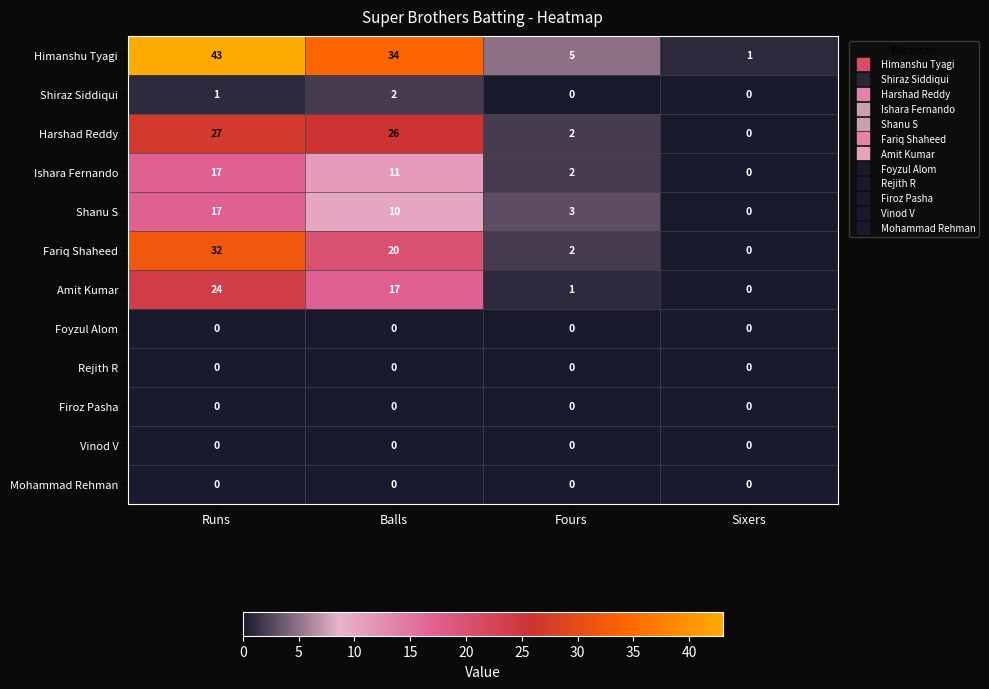

What is the difference between the maximum and minimum values in the Ishara Fernando series?

17